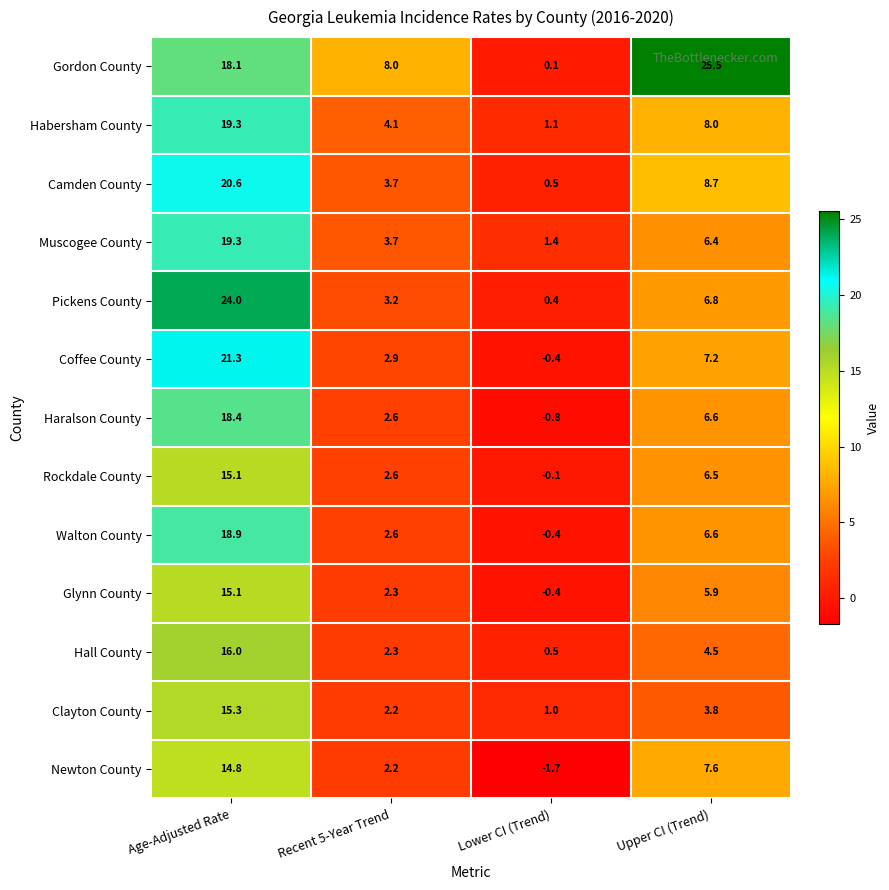

Which series has the widest spread of values?

Gordon County